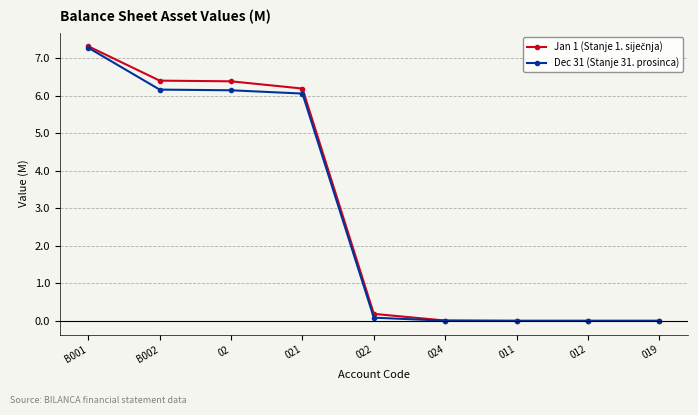

The Dec 31 (Stanje 31. prosinca) series shows 6.1 at 021. True or false?

True